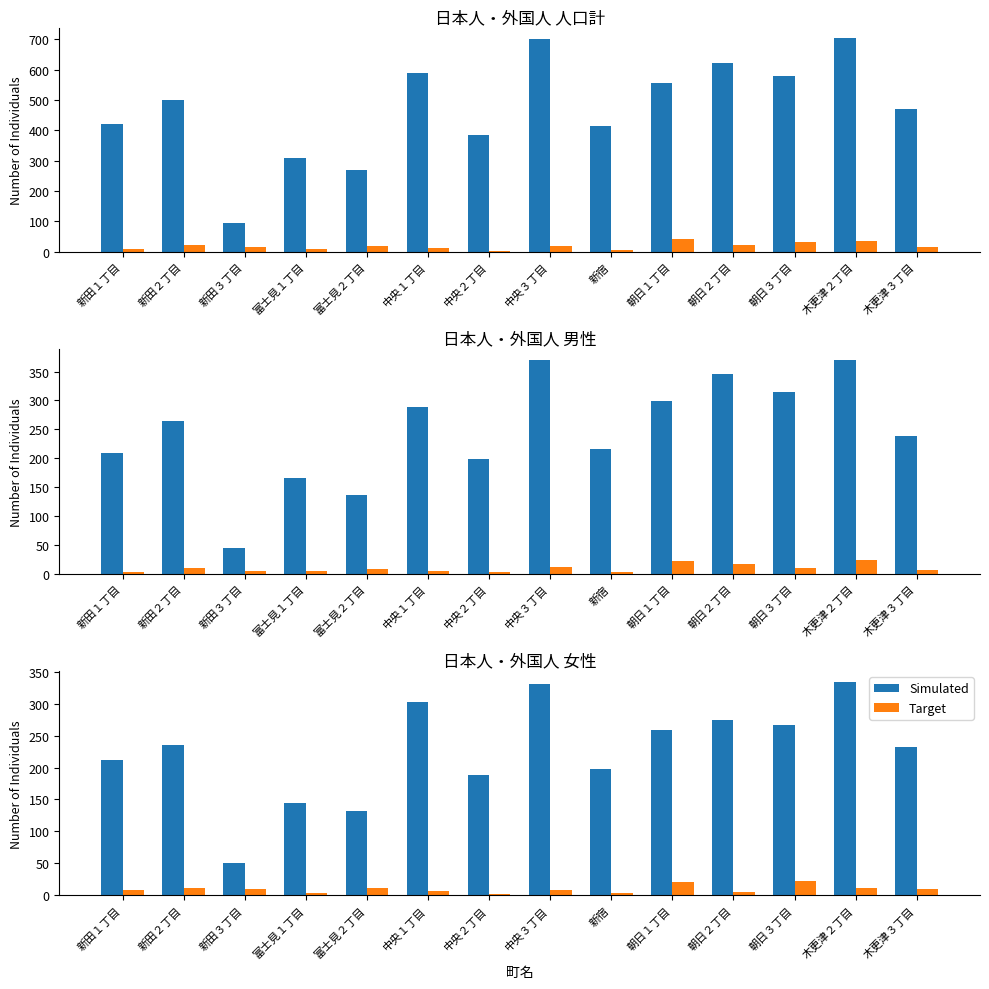

Are the bars horizontal?

No